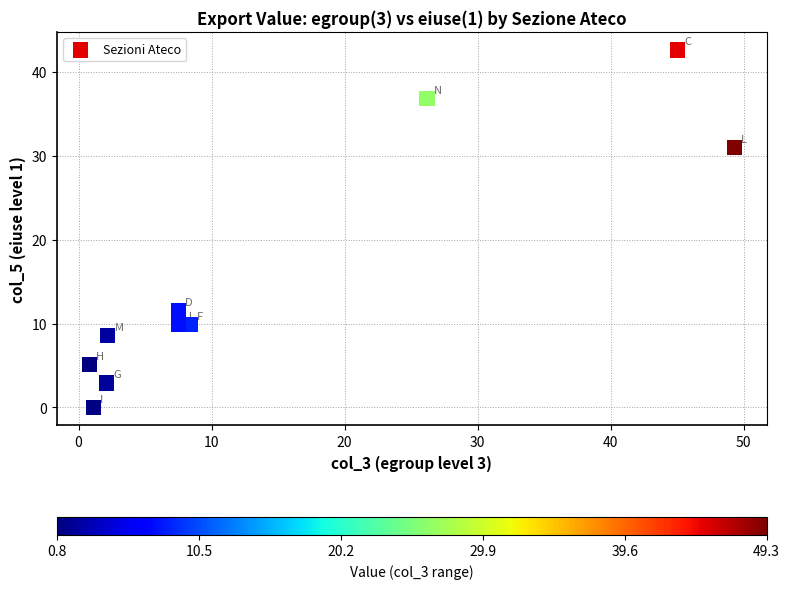

What is the range of Y values (max minus min)?

42.6